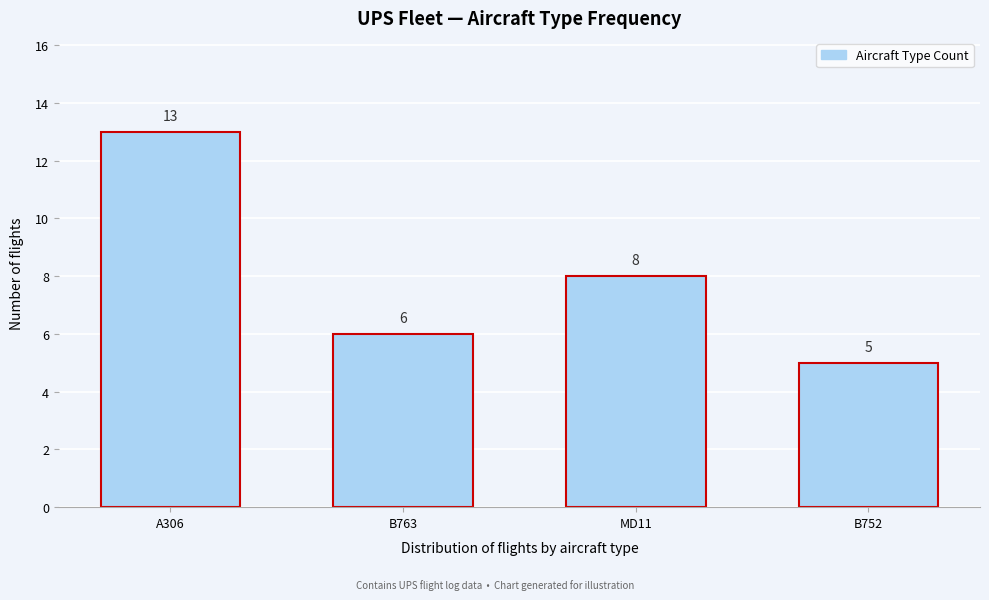

Reading right to left, transcribe all the data shown in this chart.

5	8	6	13